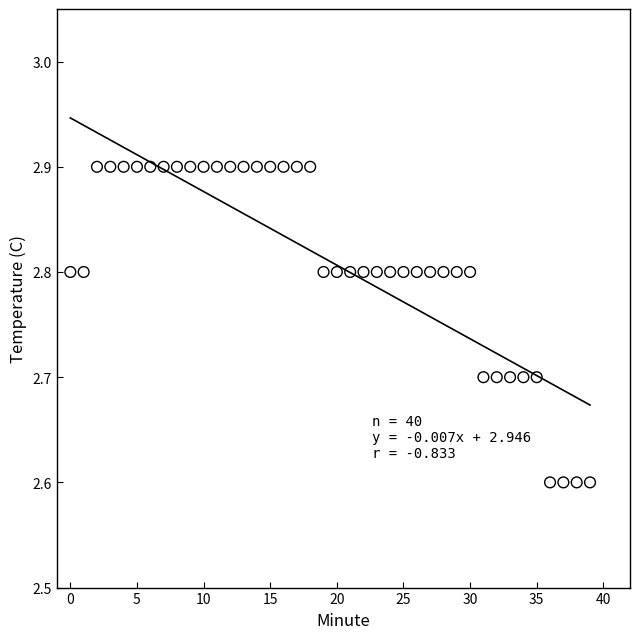

What is the range of Y values (max minus min)?

0.3